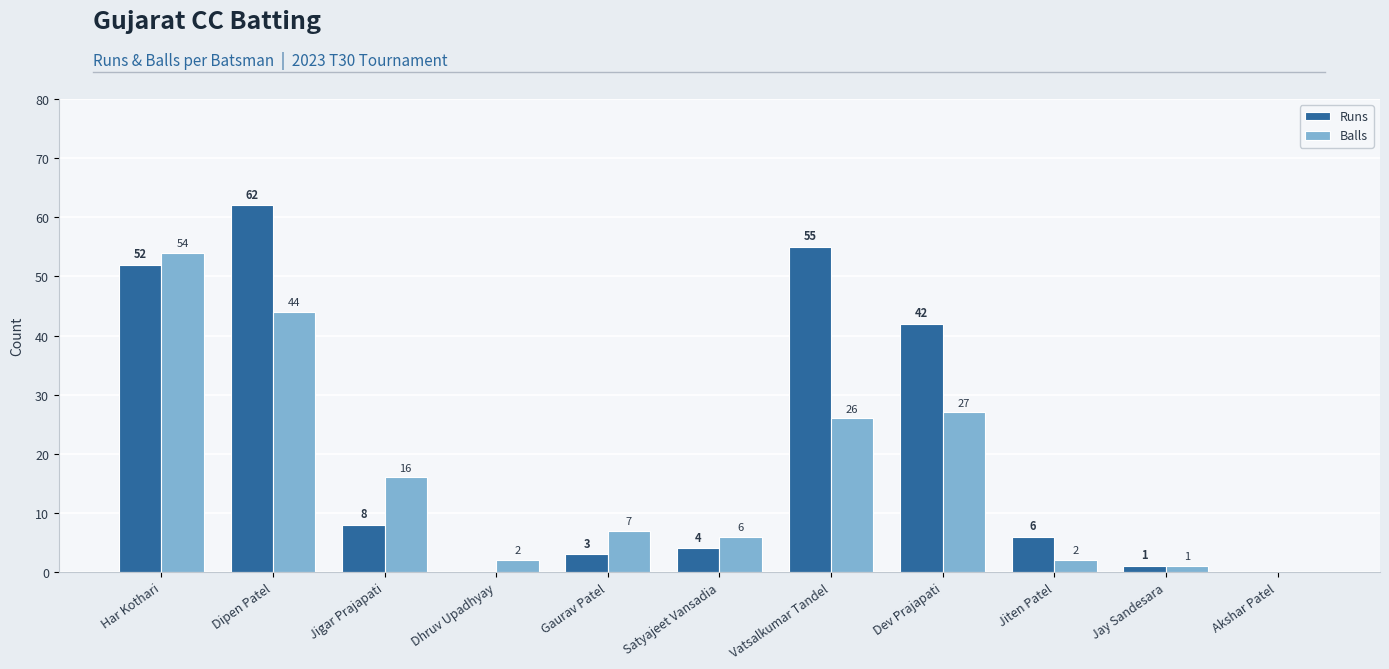

What is the sum of the Balls values at Jay Sandesara and Jiten Patel?

3